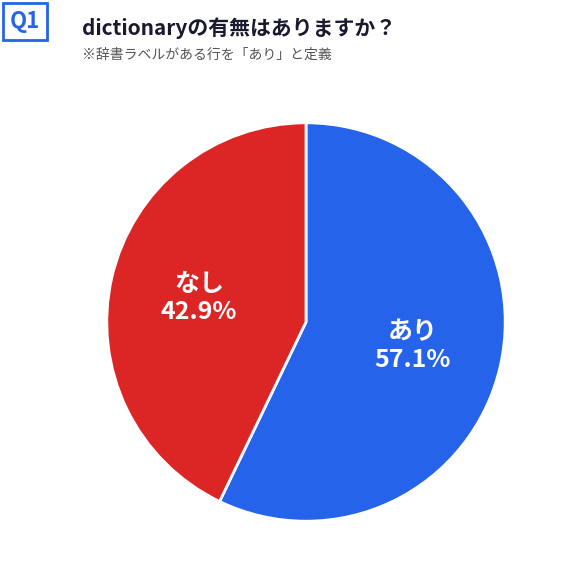

Is あり the majority of the pie?

Yes